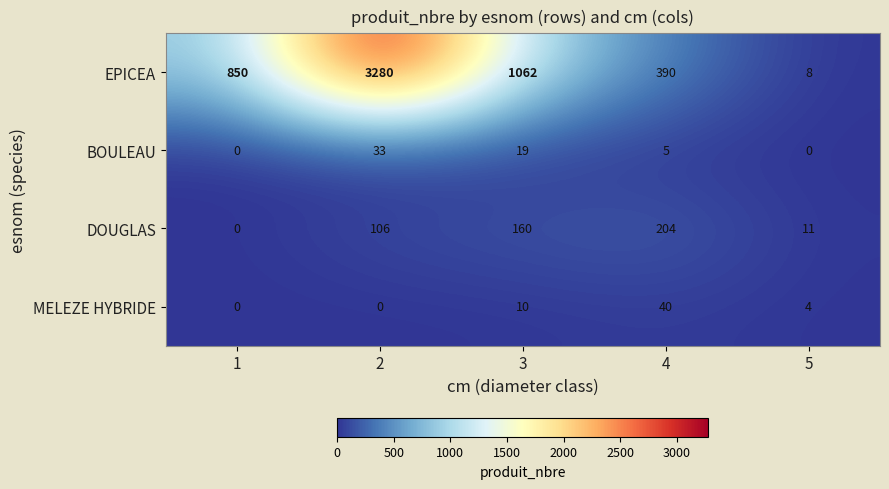

At which category is the sum across all series the highest?

2